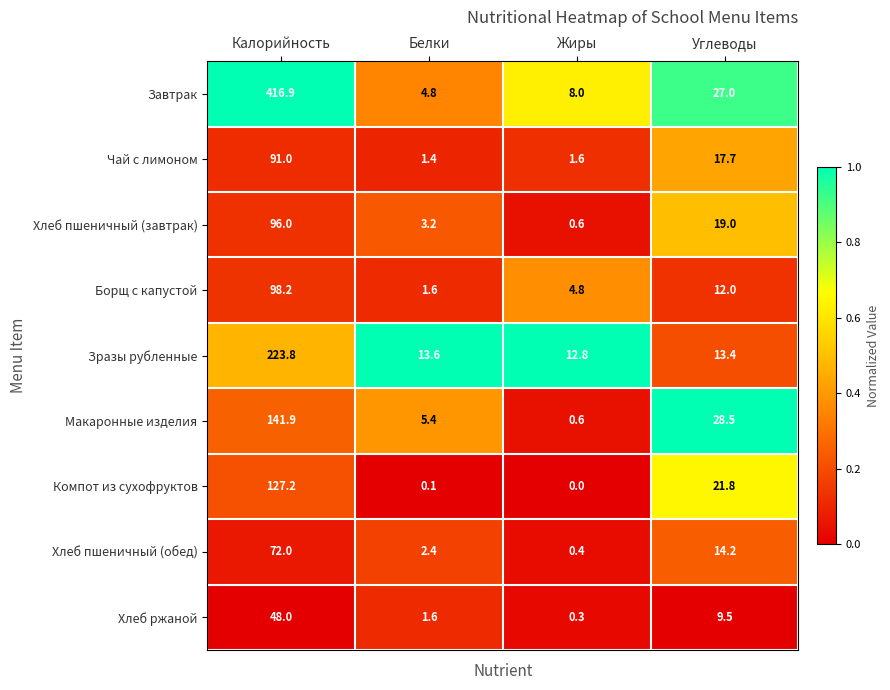

List the series in order of their peak value, lowest first.

Хлеб ржаной, Хлеб пшеничный (обед), Чай с лимоном, Хлеб пшеничный (завтрак), Борщ с капустой, Компот из сухофруктов, Макаронные изделия, Зразы рубленные, Завтрак